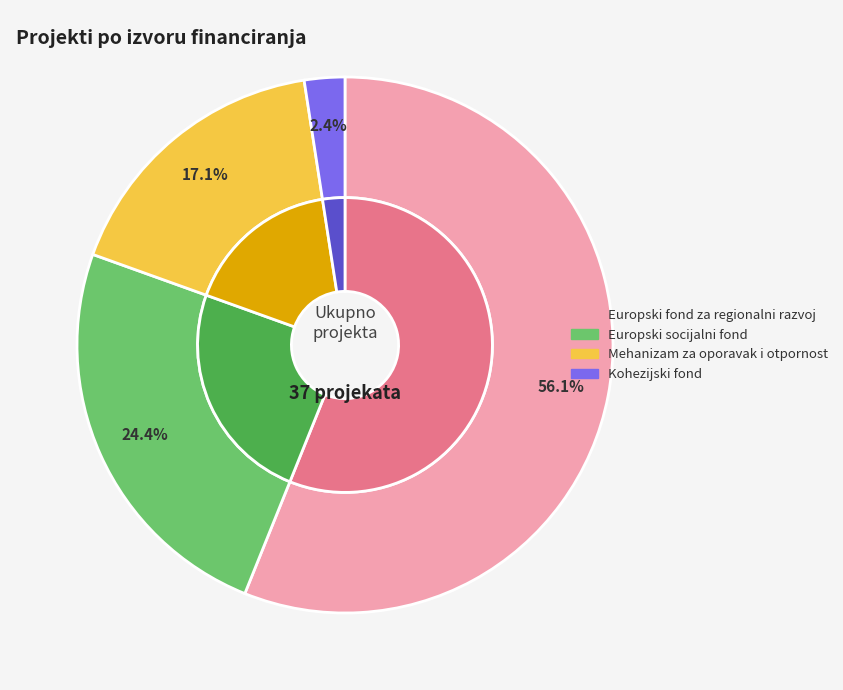

What is the total percentage of Europski socijalni fond and Europski fond za regionalni razvoj?

80.5%